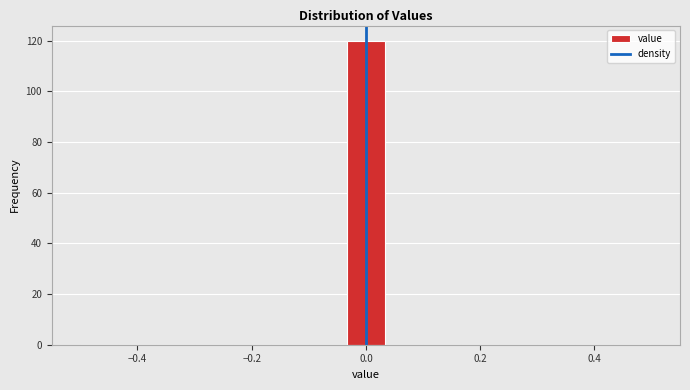

Read against the x-axis, roughly where is the centre of the tallest bar?

0.00